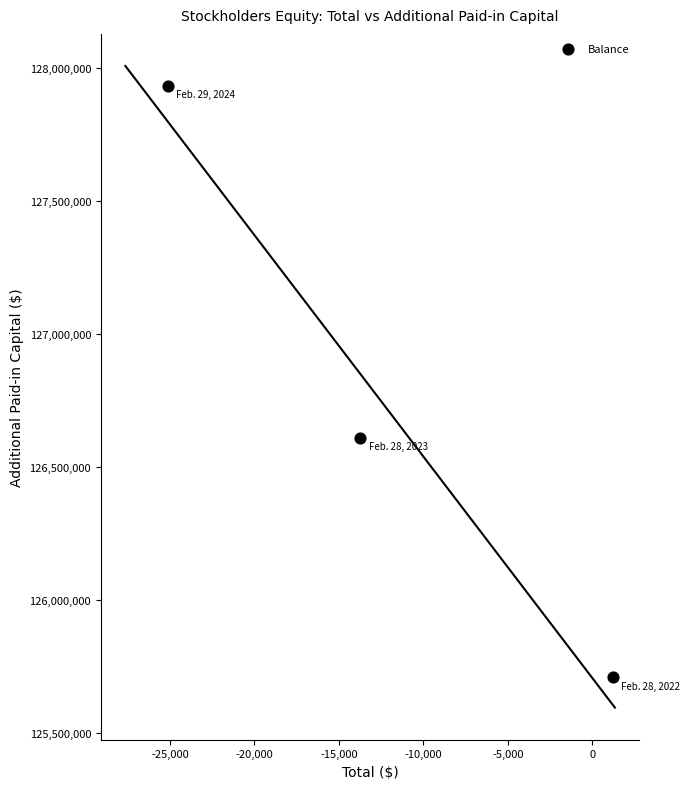

What Y value in the scatter plot is closest to 126820937?

126609599